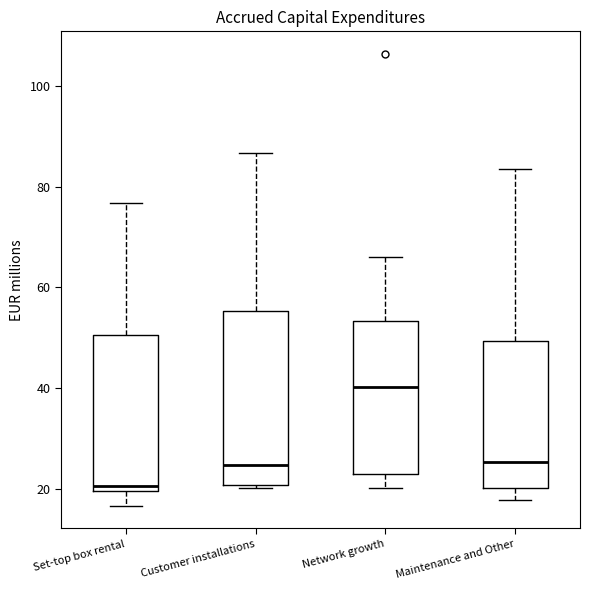

Reading left to right, transcribe this box plot: for each box, give where its median line is, the range the box spans, and where its two whiskers end, as read against the y-axis. The values are not printed on the chart, so give them approximately, as read against the axis.

Set-top box rental: median 20 (just above the box's lower edge), box 20 to 50, whiskers 16 to 76
Customer installations: median 24, box 20 to 56, whiskers 20 to 86
Network growth: median 40, box 22 to 54, whiskers 20 to 66
Maintenance and Other: median 26, box 20 to 50, whiskers 18 to 84